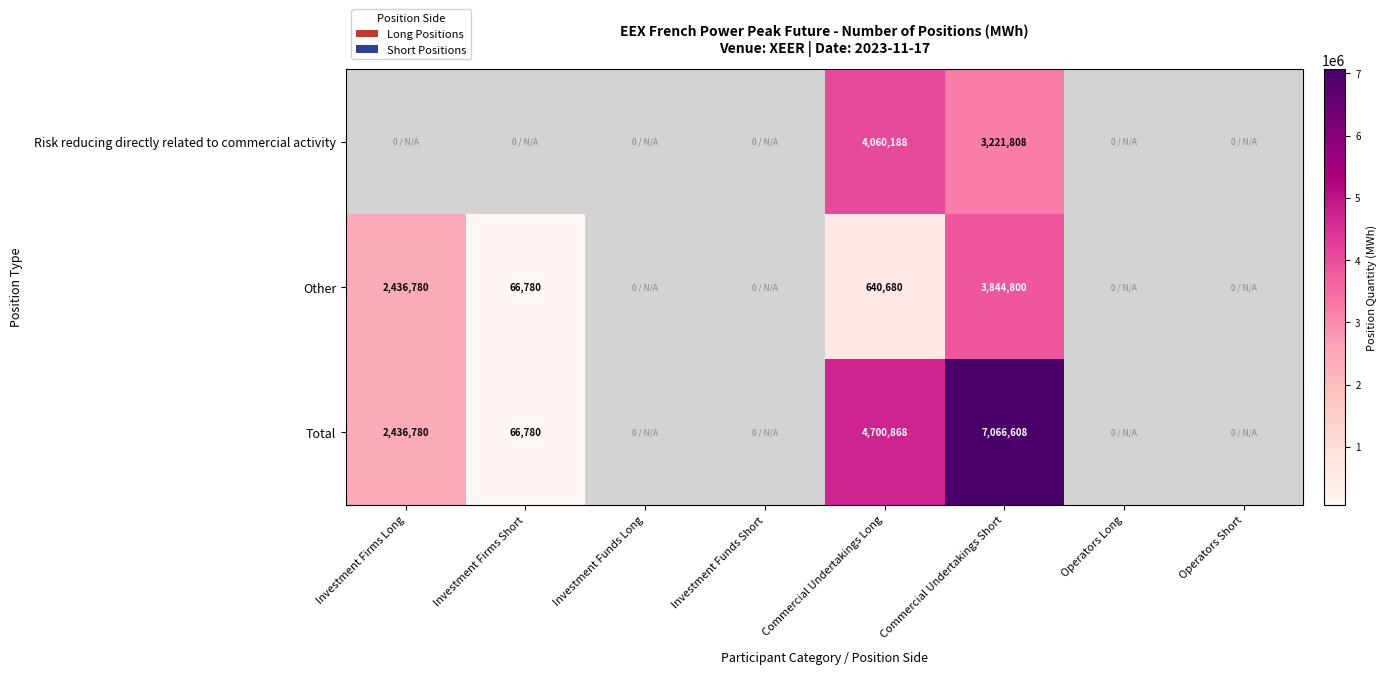

The value of Risk reducing directly related to commercial activity at Commercial Undertakings Long is 1159209. True or false?

False